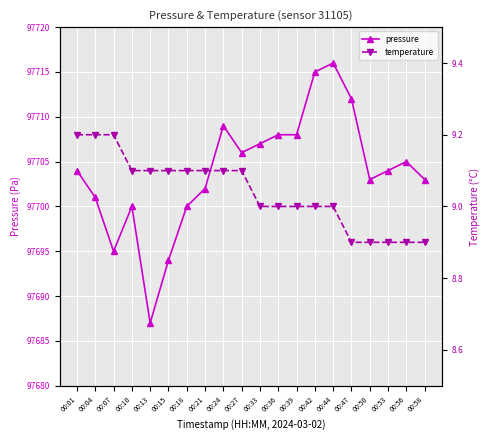

Which series changed the most between 00:01 and 00:58?

pressure